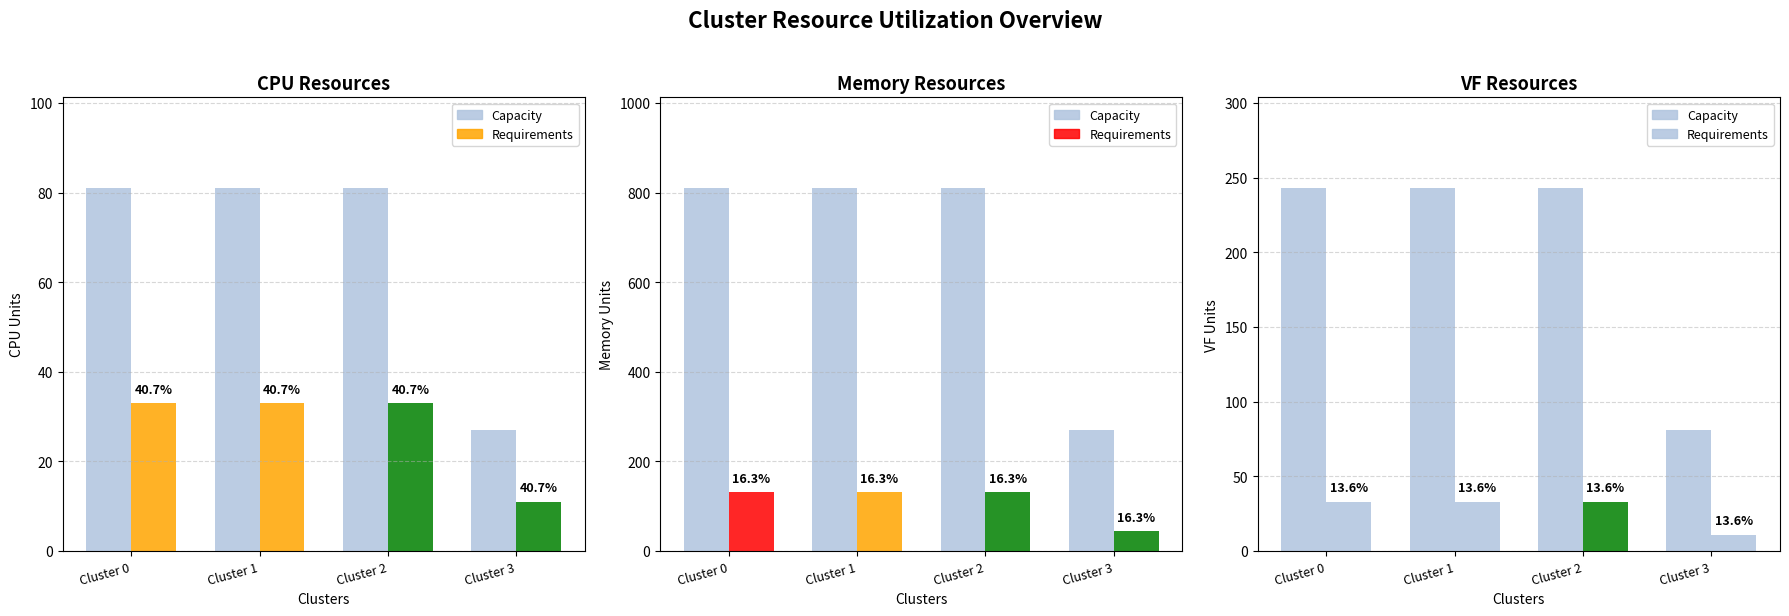

The Capacity series shows 243 at Cluster 1. True or false?

True